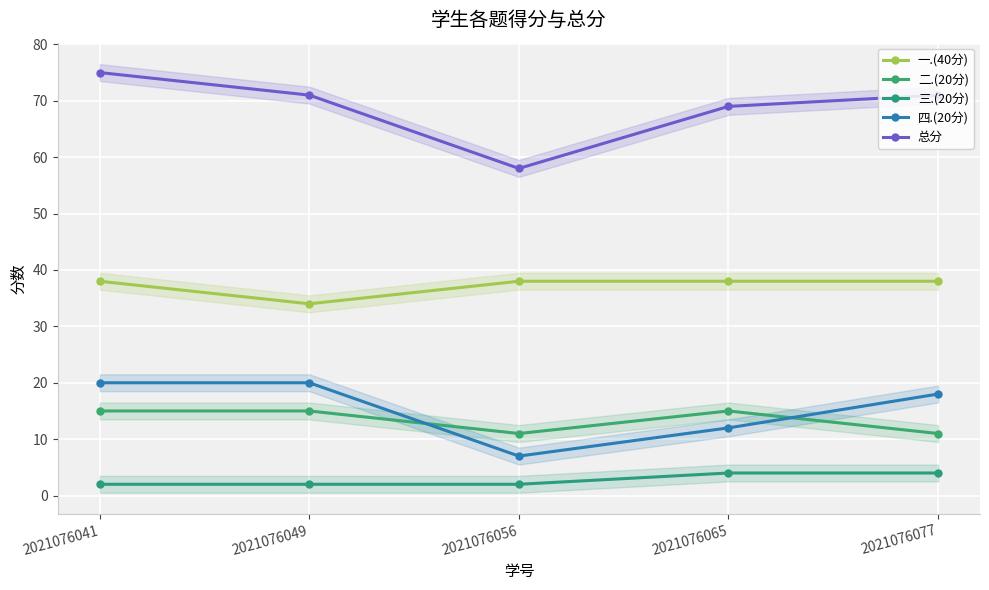

How many categories are shown in the chart?

5